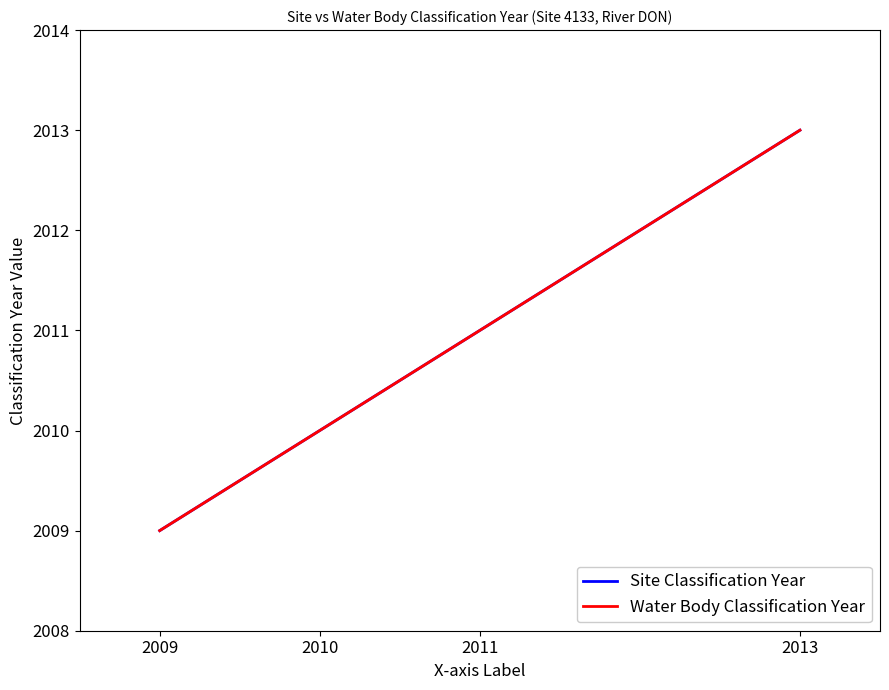

What is the minimum value shown in the chart?

2009